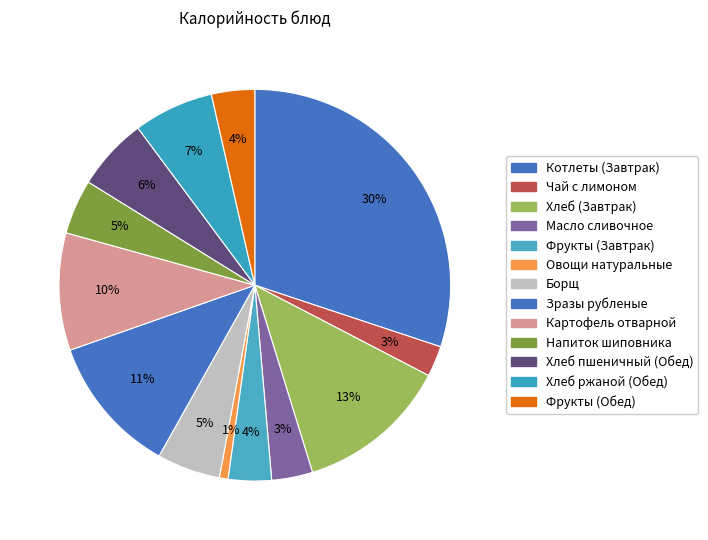

How many segments does this pie chart have?

13